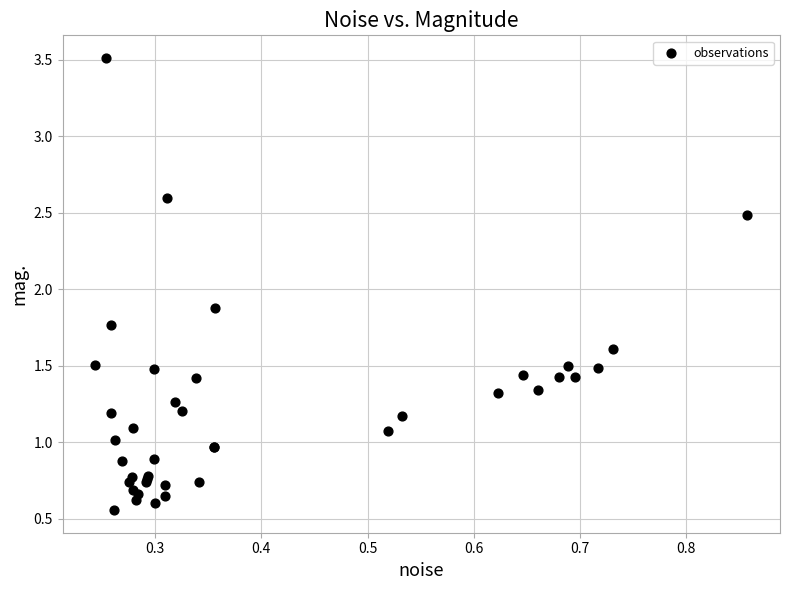

What Y value in the scatter plot is closest to 2?

1.9